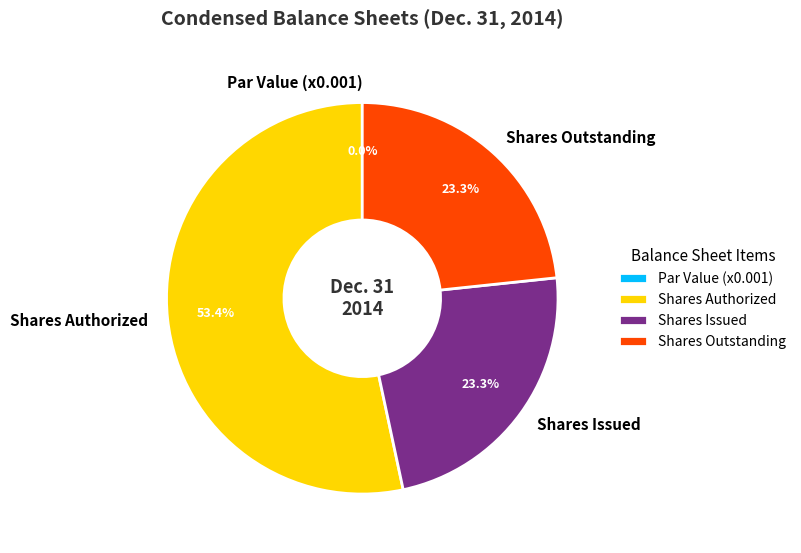

Which slice is the largest?

Common stock, shares authorized